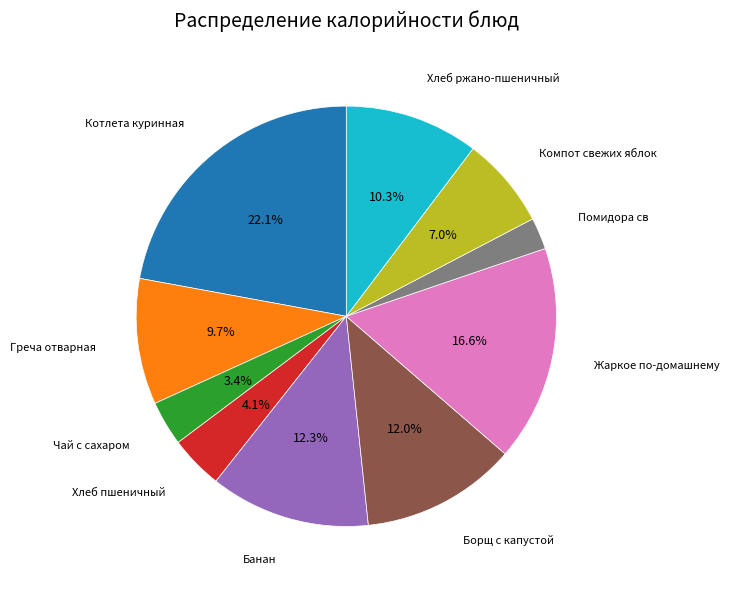

Is there a majority slice in this chart?

No